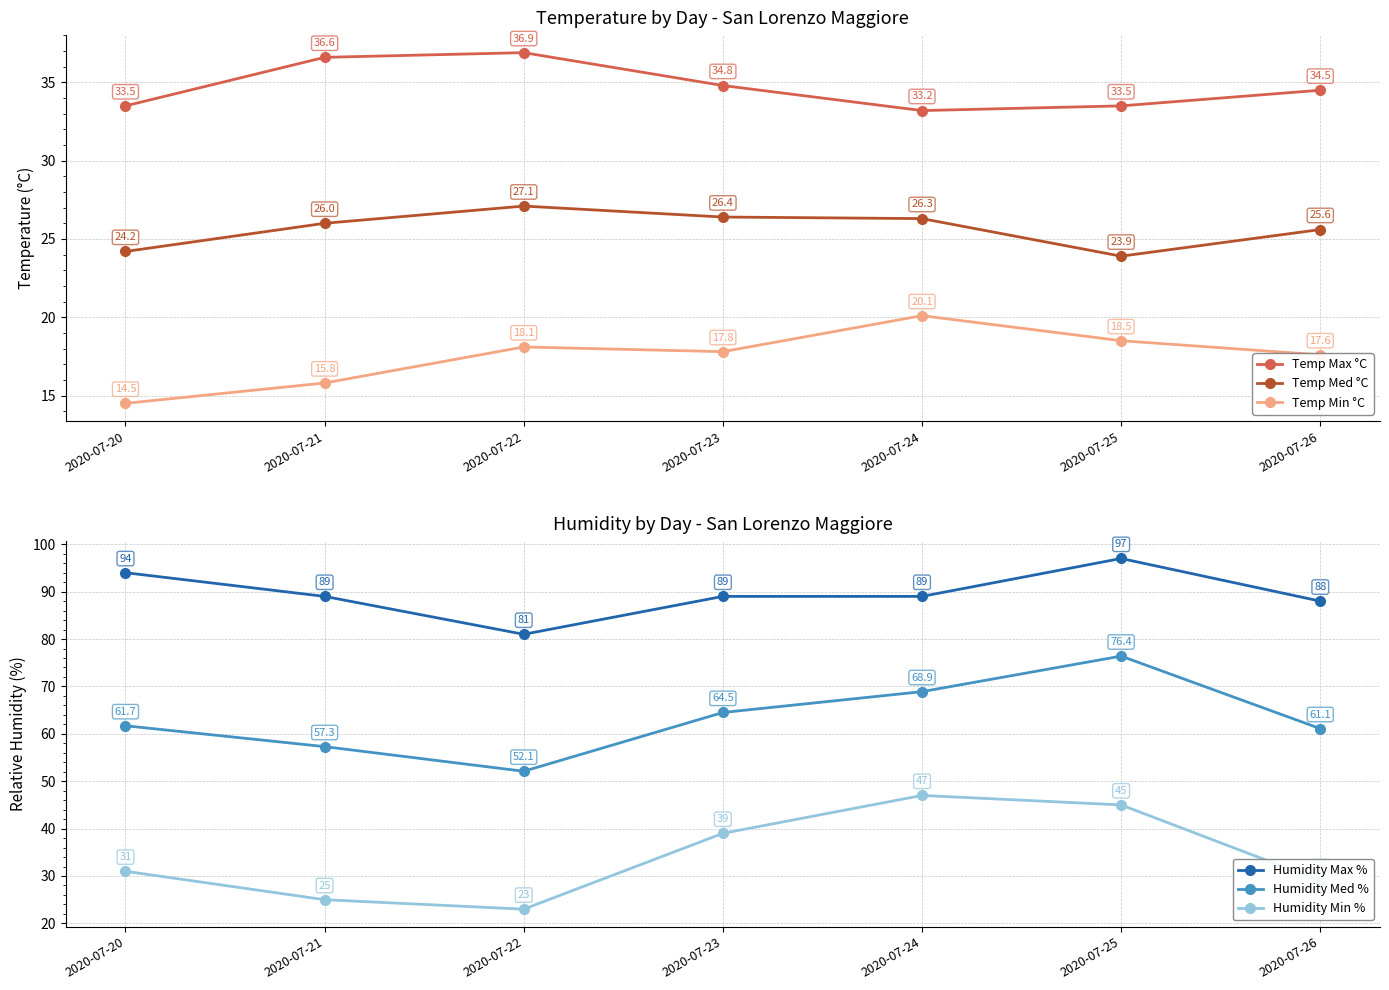

What is the value of the Temp Min °C point at the 1st from the left?

14.5